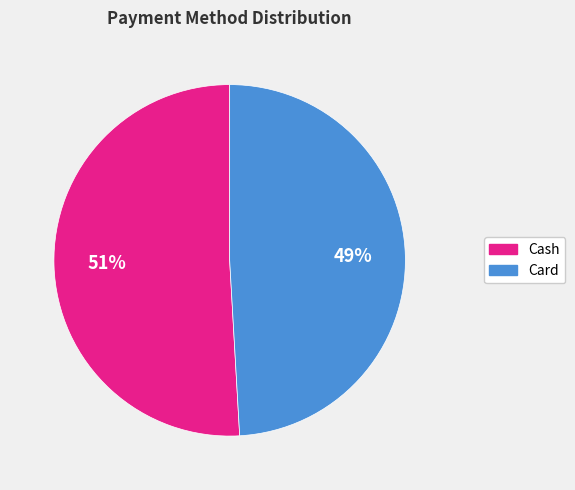

Is there a majority slice in this chart?

Yes